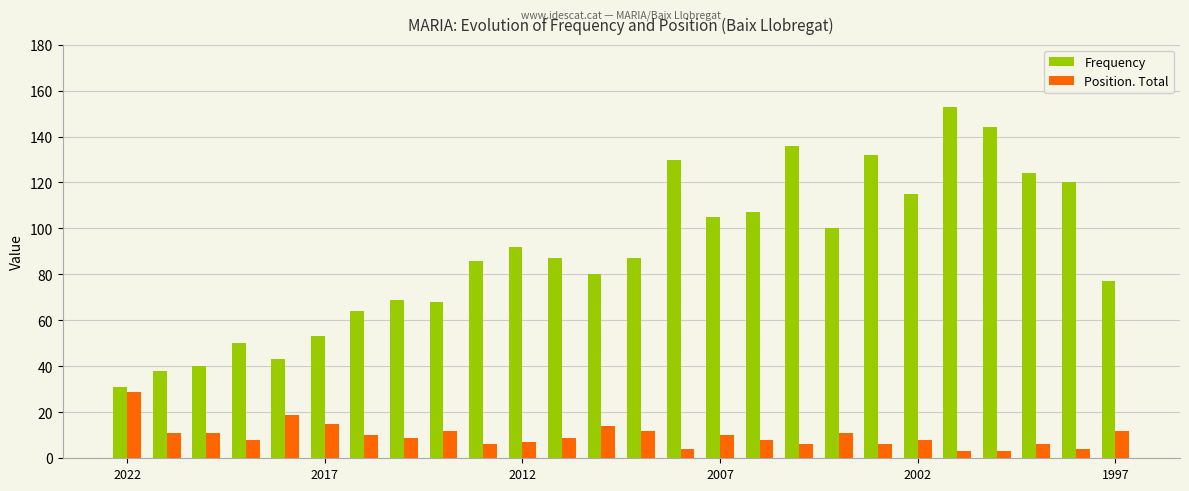

How many data points does each series have?

26